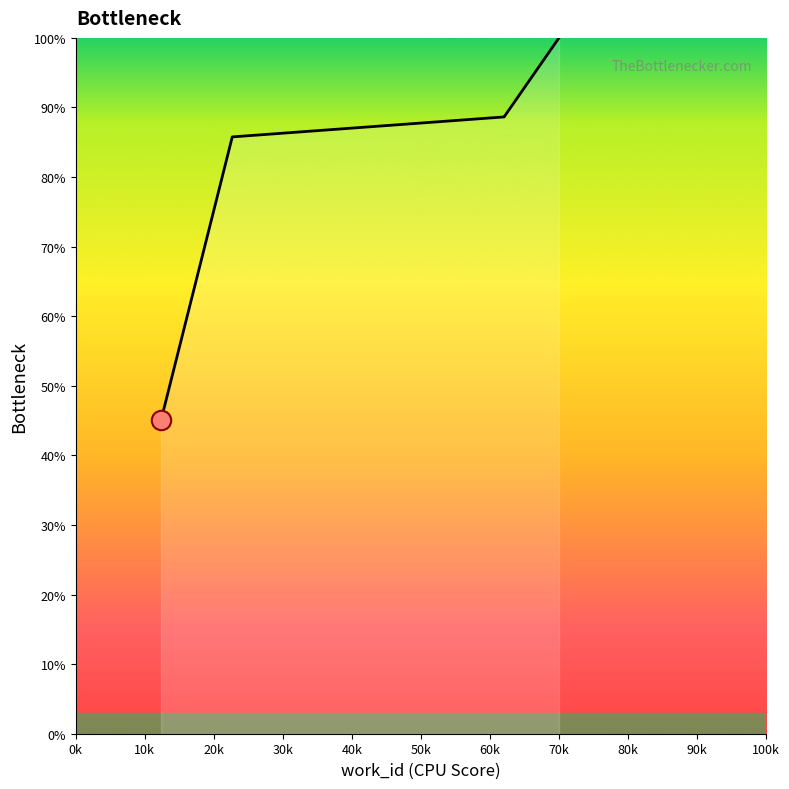

What is the maximum value shown in the chart?

100.0